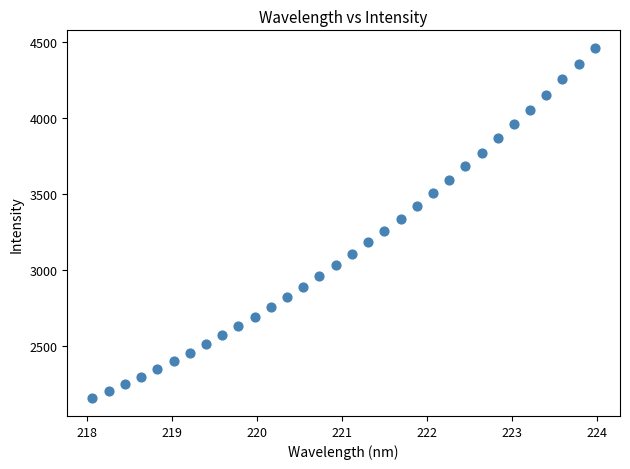

What is the range of Y values (max minus min)?

2312.1